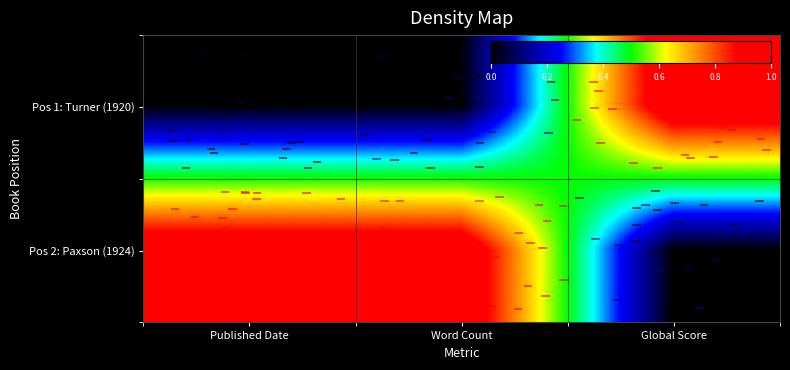

What is the greatest value displayed?

1